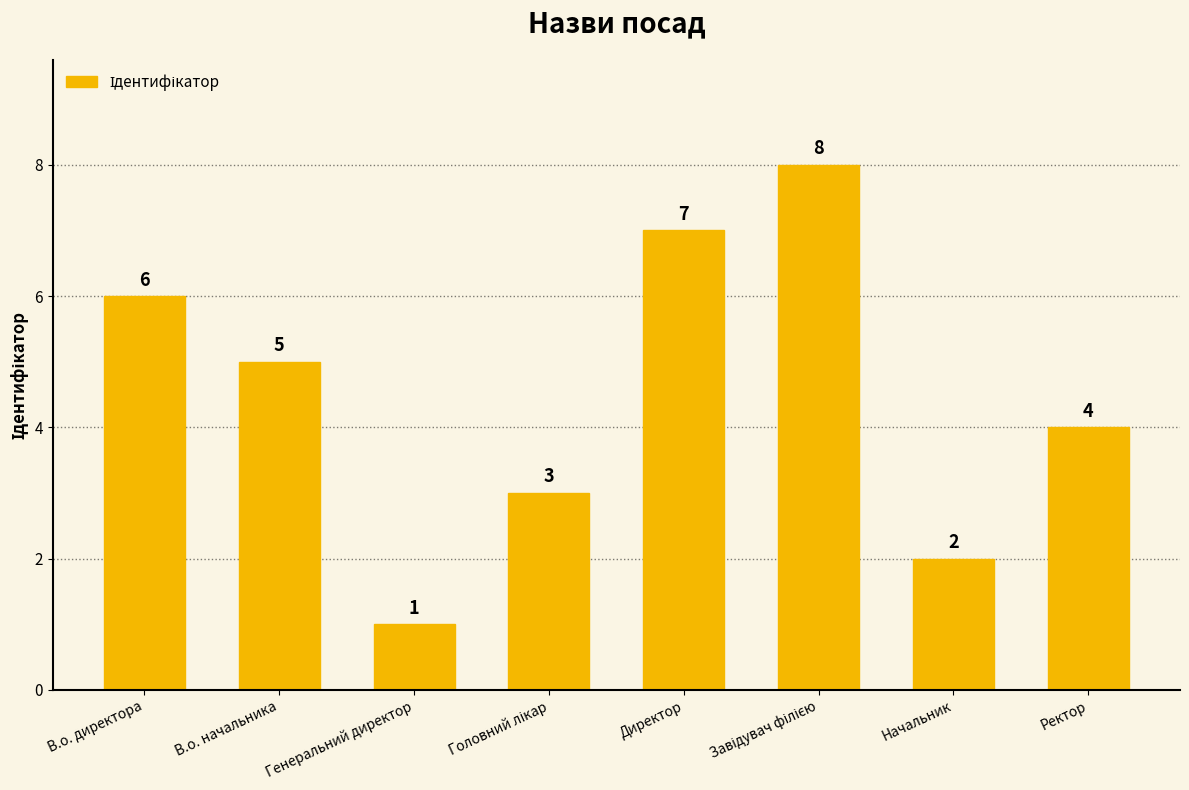

What is the sum of all values?

36